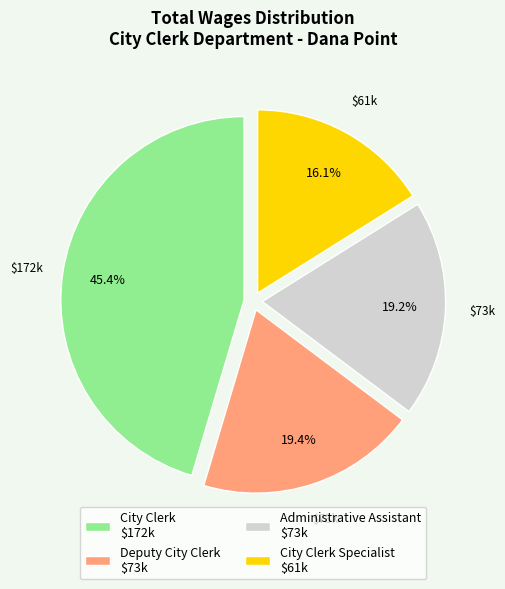

What portion of the pie excludes Administrative Assistant $73k?

80.8%